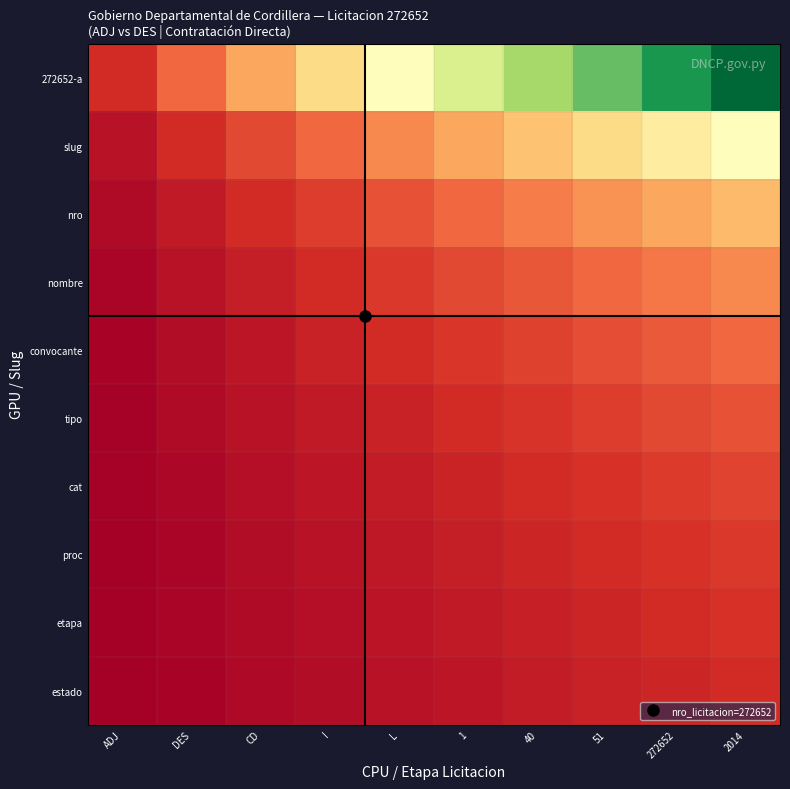

Reading left to right, list all the values displayed in this chart.

272652-a: ADJ=0.1	DES=0.2	CD=0.3	I=0.4	L=0.5	1=0.6	40=0.7	51=0.8	272652=0.9	2014=1.0
slug: ADJ=0.0	DES=0.1	CD=0.1	I=0.2	L=0.2	1=0.3	40=0.3	51=0.4	272652=0.4	2014=0.5
nro: ADJ=0.0	DES=0.1	CD=0.1	I=0.1	L=0.2	1=0.2	40=0.2	51=0.3	272652=0.3	2014=0.3
nombre: ADJ=0.0	DES=0.0	CD=0.1	I=0.1	L=0.1	1=0.1	40=0.2	51=0.2	272652=0.2	2014=0.2
convocante: ADJ=0.0	DES=0.0	CD=0.1	I=0.1	L=0.1	1=0.1	40=0.1	51=0.2	272652=0.2	2014=0.2
tipo: ADJ=0.0	DES=0.0	CD=0.0	I=0.1	L=0.1	1=0.1	40=0.1	51=0.1	272652=0.1	2014=0.2
cat: ADJ=0.0	DES=0.0	CD=0.0	I=0.0	L=0.1	1=0.1	40=0.1	51=0.1	272652=0.1	2014=0.1
proc: ADJ=0.0	DES=0.0	CD=0.0	I=0.0	L=0.1	1=0.1	40=0.1	51=0.1	272652=0.1	2014=0.1
etapa: ADJ=0.0	DES=0.0	CD=0.0	I=0.0	L=0.0	1=0.1	40=0.1	51=0.1	272652=0.1	2014=0.1
estado: ADJ=0.0	DES=0.0	CD=0.0	I=0.0	L=0.0	1=0.1	40=0.1	51=0.1	272652=0.1	2014=0.1